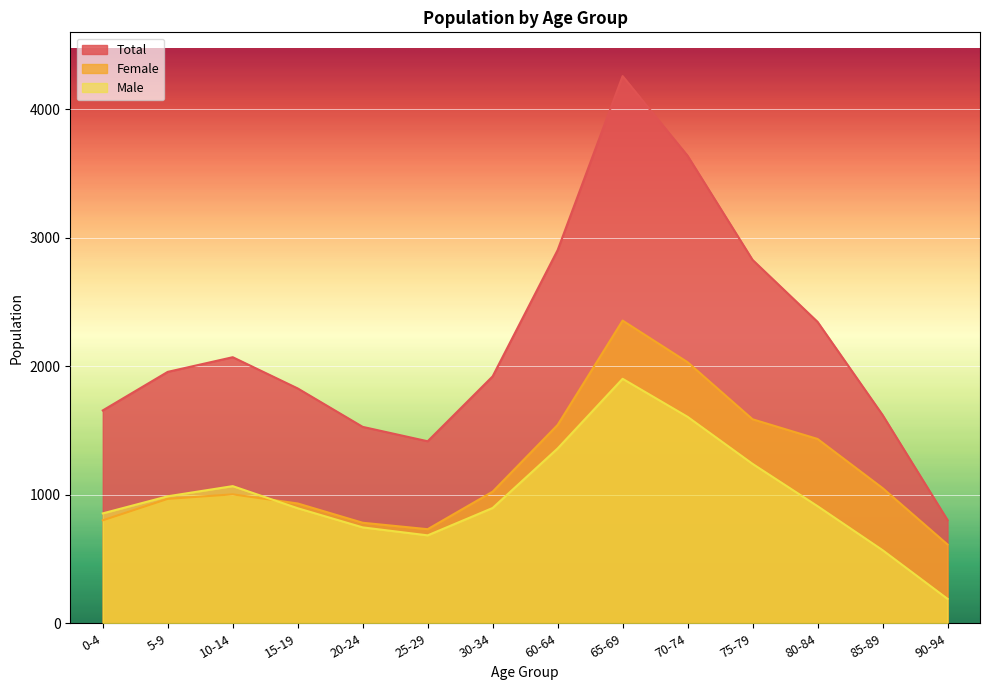

What is the label of the 6th point from the left?

25-29